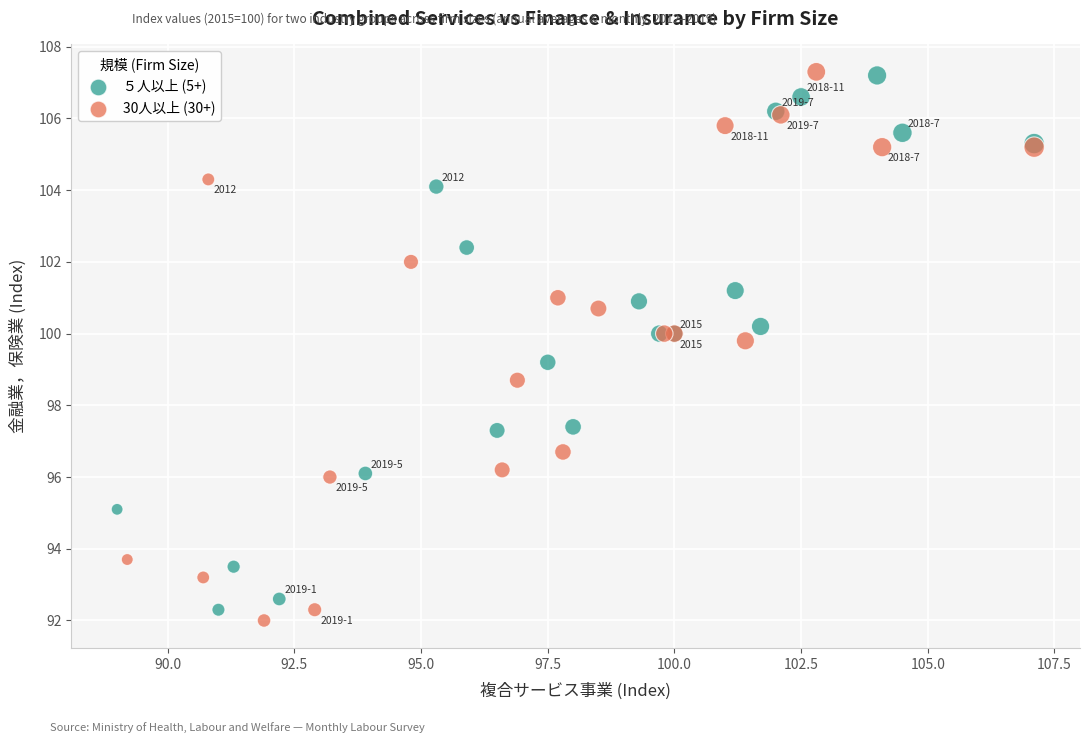

Which series has the widest spread of Y values?

30人以上 (30+)